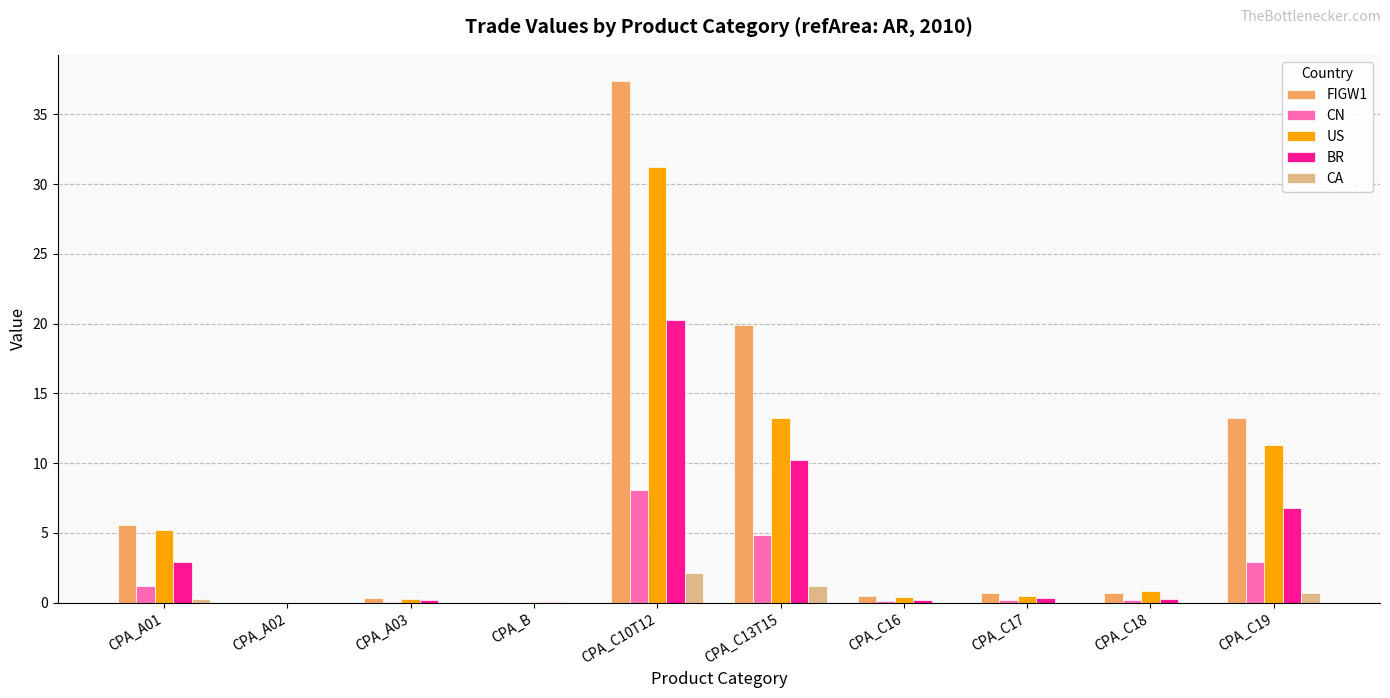

The value of CN at CPA_B is 0.0. True or false?

True